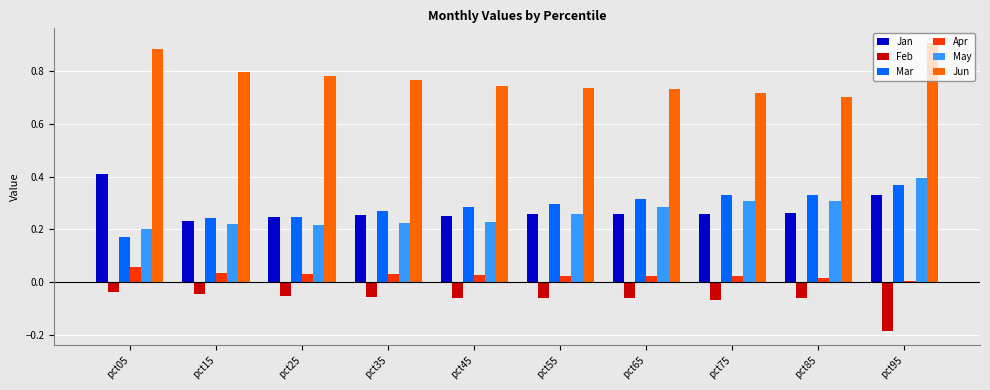

What is the sum of all Jan values?

2.8